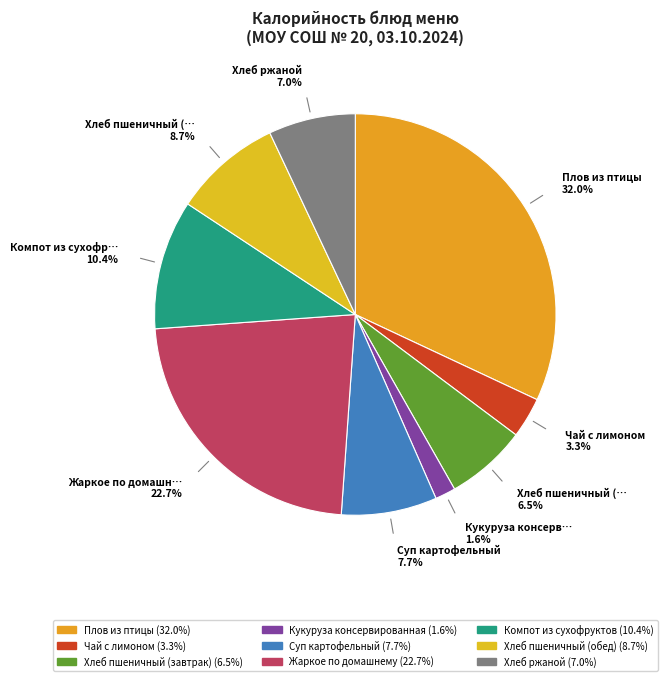

Rank the categories by value from lowest to highest.

Кукуруза консервированная, Чай с лимоном, Хлеб пшеничный (завтрак), Хлеб ржаной, Суп картофельный, Хлеб пшеничный (обед), Компот из сухофруктов, Жаркое по домашнему, Плов из птицы